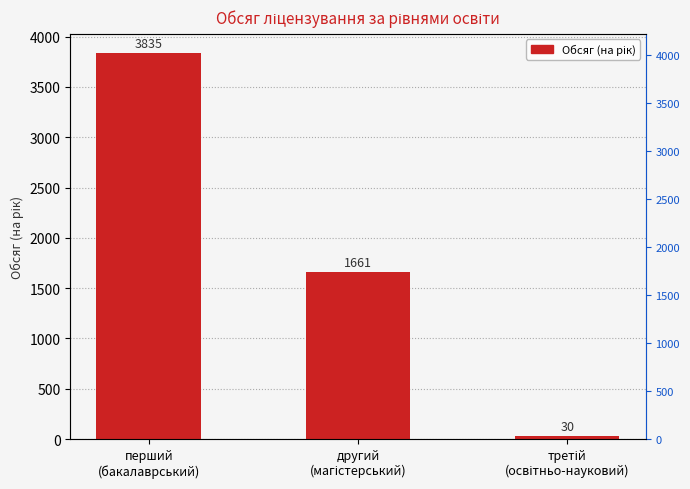

How many bars are there in total?

3